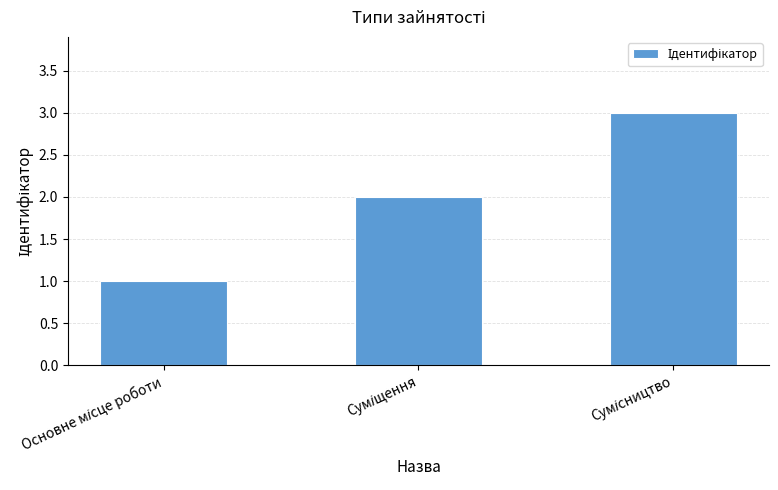

What is the value of the 3rd bar from the left?

3